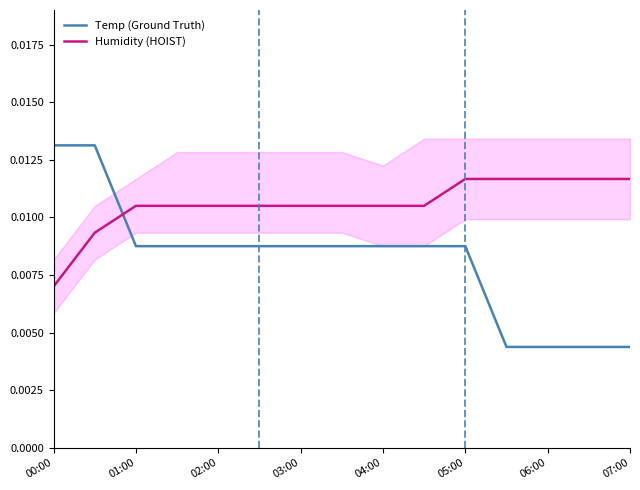

Is this an area chart (filled region under the line)?

No